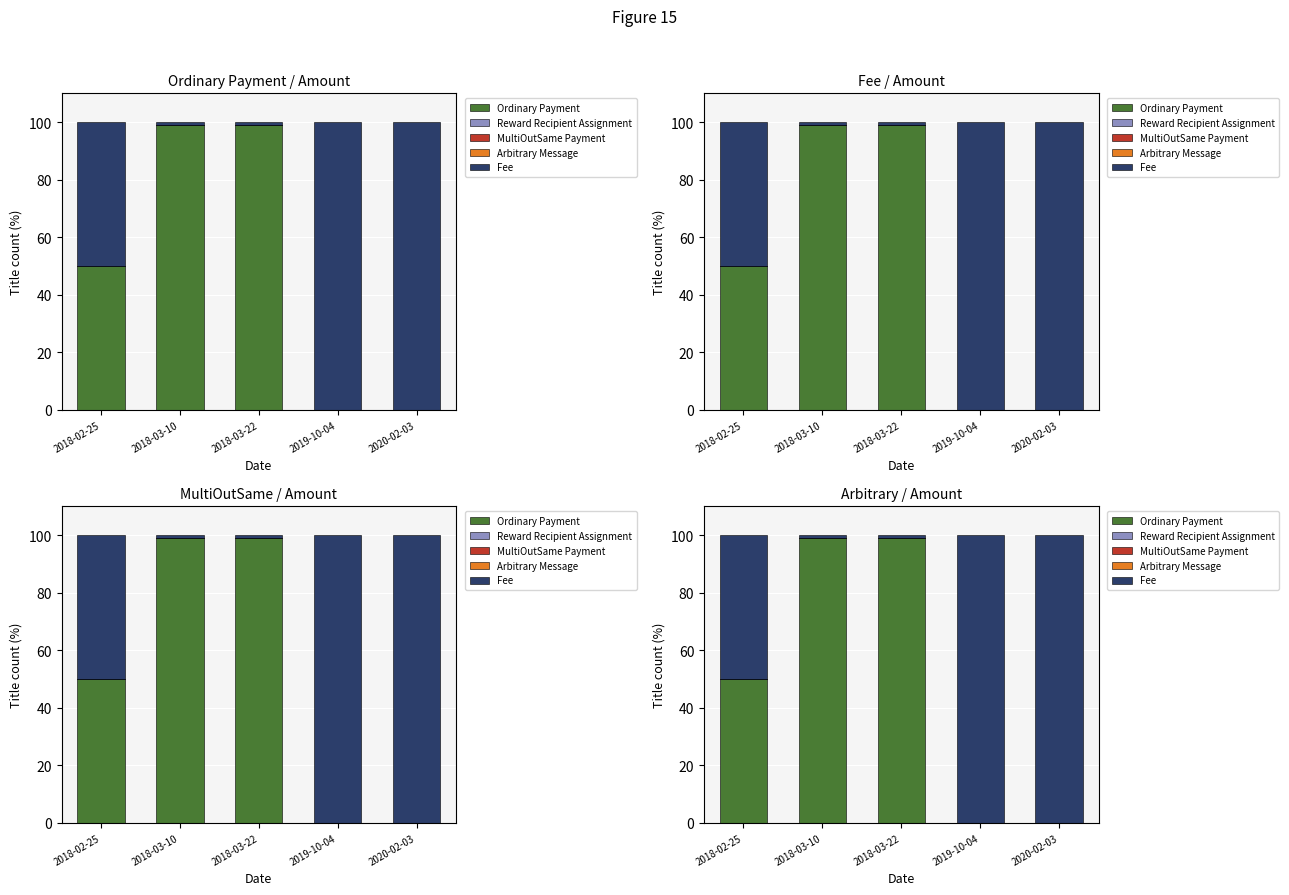

How many distinct data groups are displayed?

5